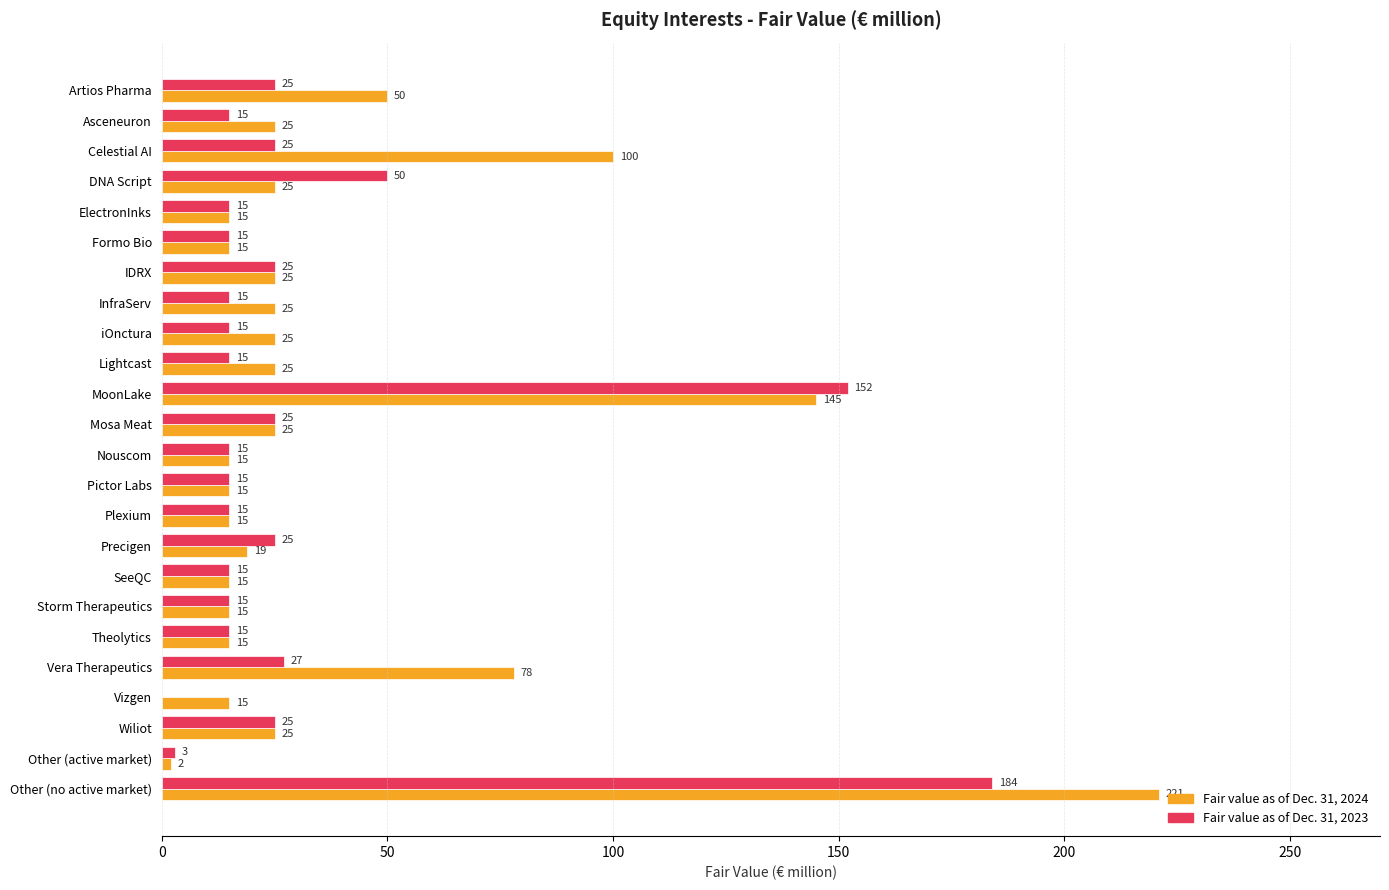

Is it true that Fair value as of Dec. 31, 2024 equals 25 at DNA Script?

True